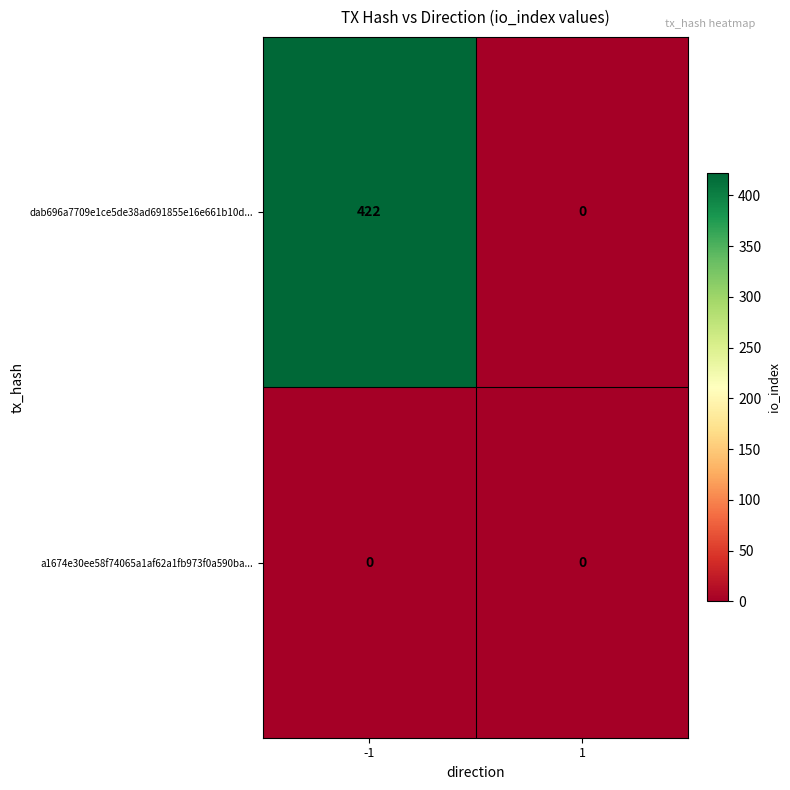

Which category has the highest value across all series?

-1